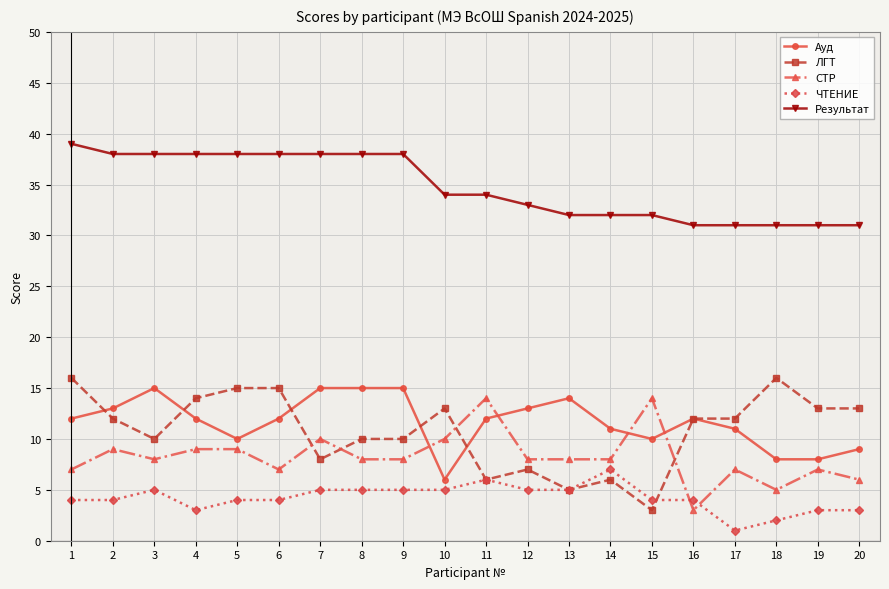

Reading left to right, extract all data points from this chart.

Ауд: 12	13	15	12	10	12	15	15	15	6	12	13	14	11	10	12	11	8	8	9
ЛГТ: 16	12	10	14	15	15	8	10	10	13	6	7	5	6	3	12	12	16	13	13
СТР: 7	9	8	9	9	7	10	8	8	10	14	8	8	8	14	3	7	5	7	6
ЧТЕНИЕ: 4	4	5	3	4	4	5	5	5	5	6	5	5	7	4	4	1	2	3	3
Результат: 39	38	38	38	38	38	38	38	38	34	34	33	32	32	32	31	31	31	31	31